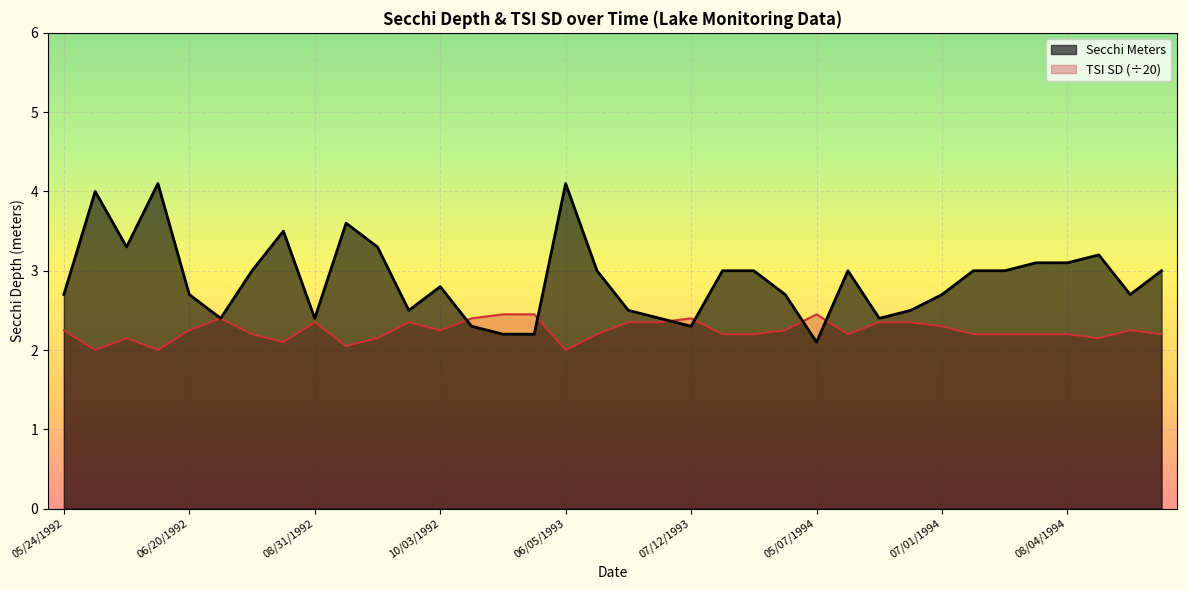

What is the difference between the maximum and minimum values?

2.0